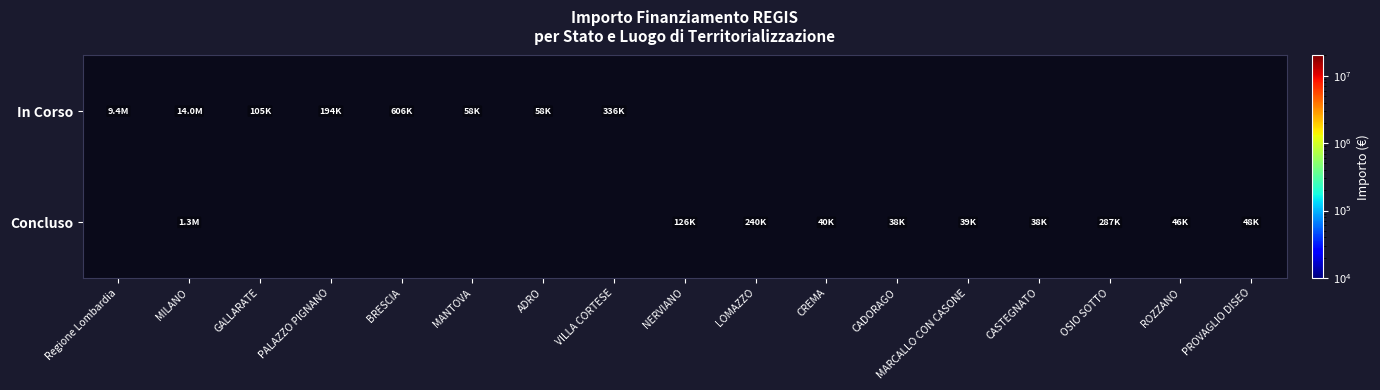

Is it true that Concluso equals 37900.0 at CASTEGNATO?

True